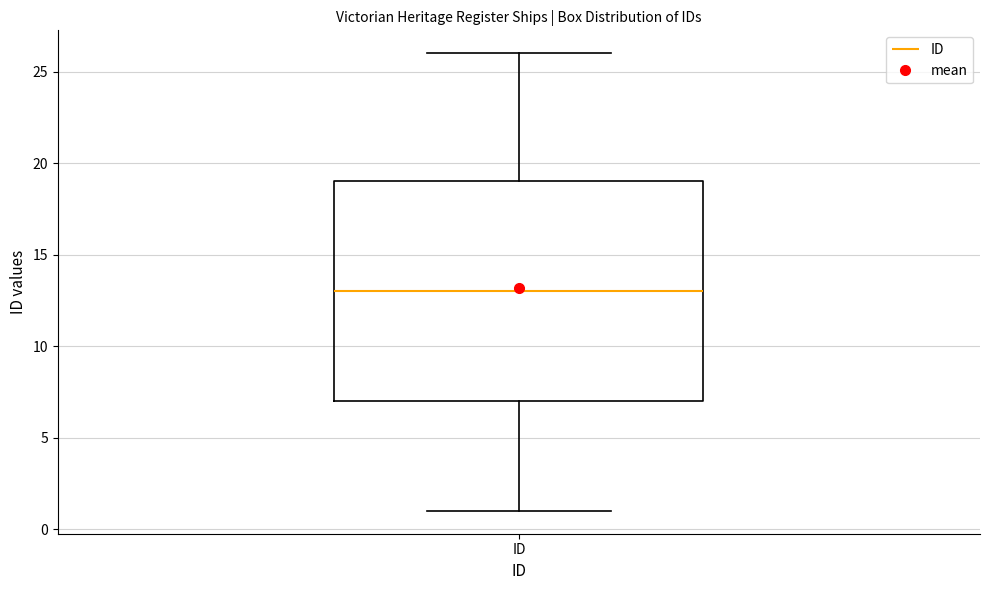

Read this box plot against the y-axis: the position of the median line, the range covered by the box, and the ends of both whiskers. The values are not printed on the chart, so give them approximately, as read against the axis.

median 13, box 7 to 19, whiskers 1 to 26